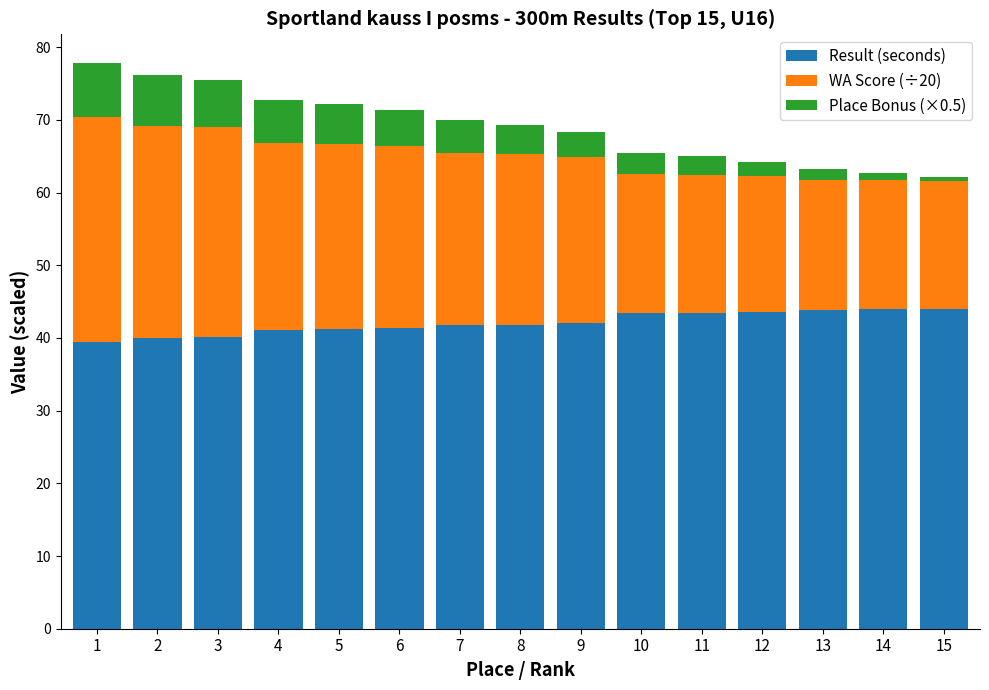

What is the difference between the second highest and second lowest values in the Result (seconds) series?

4.0